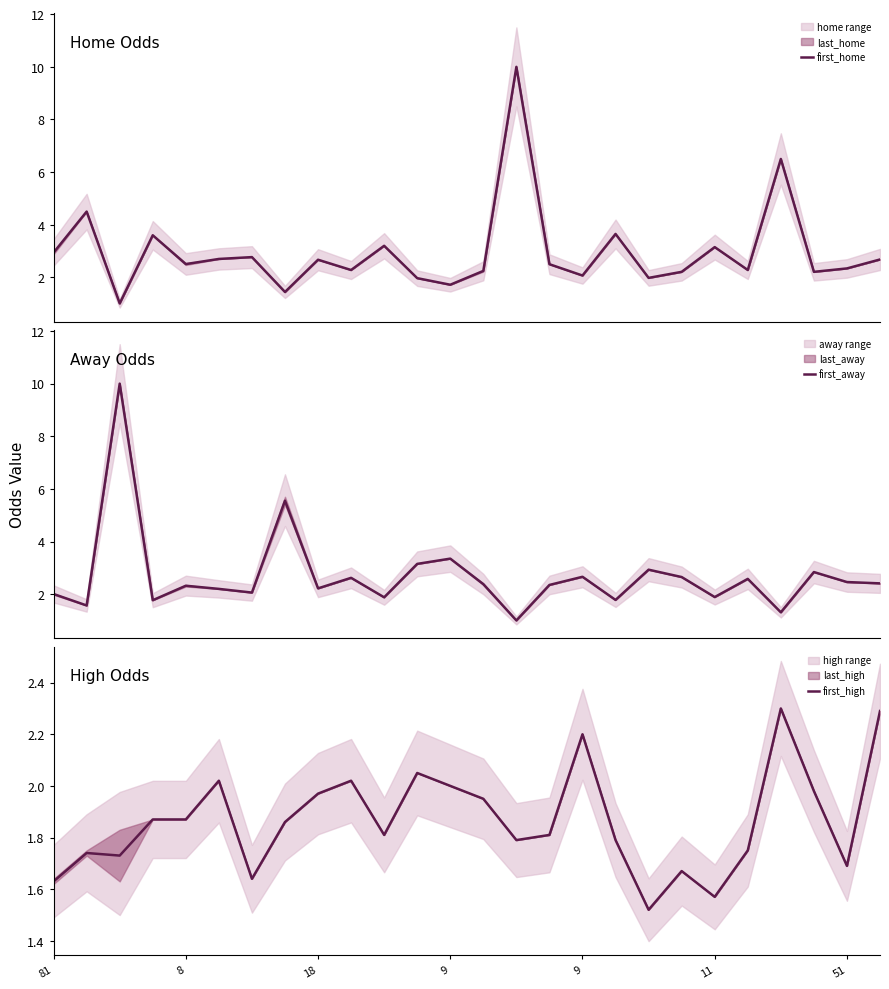

List the series in order of their overall mean, lowest first.

first_high, first_away, first_home